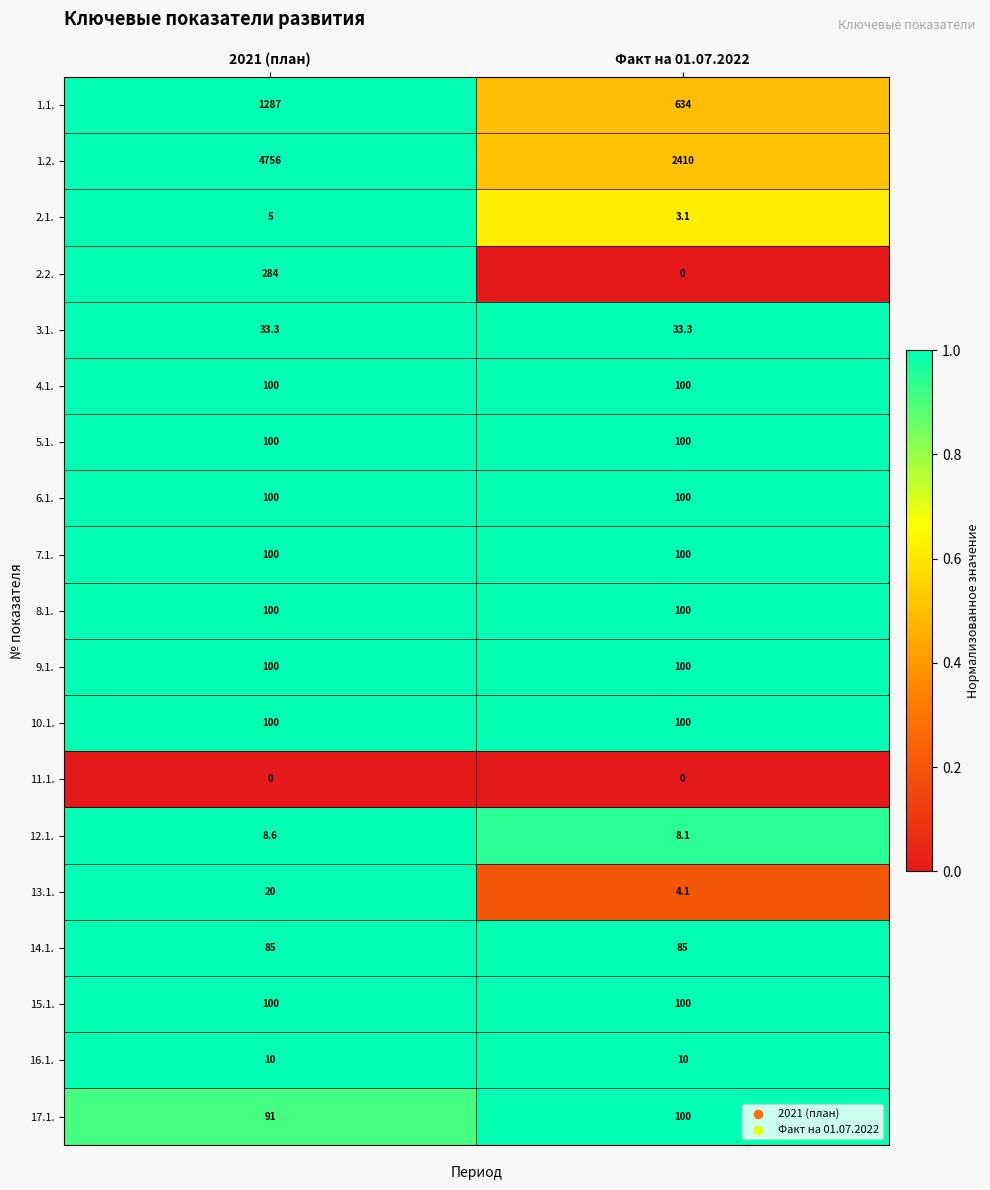

Which series has the widest spread of values?

1.2.